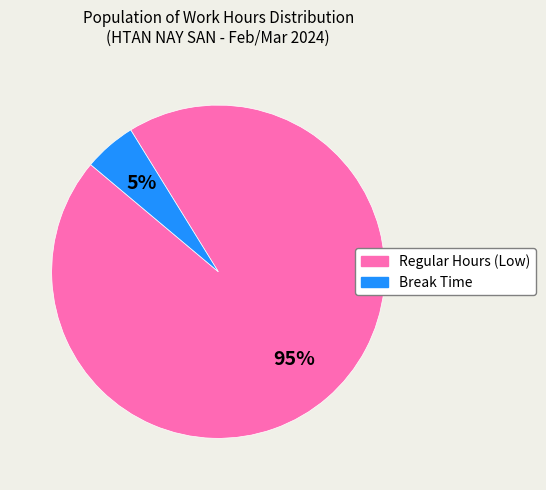

To the nearest percent, what portion does Break Time represent?

5%